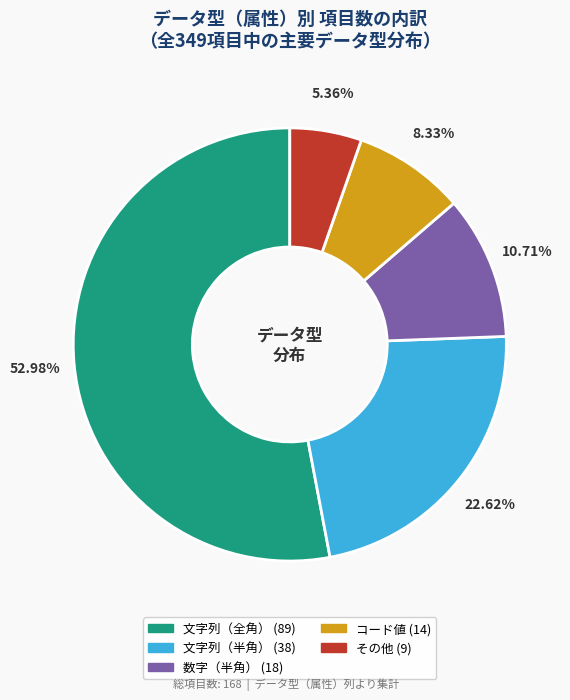

The その他 slice represents 1% of the pie. True or false?

False